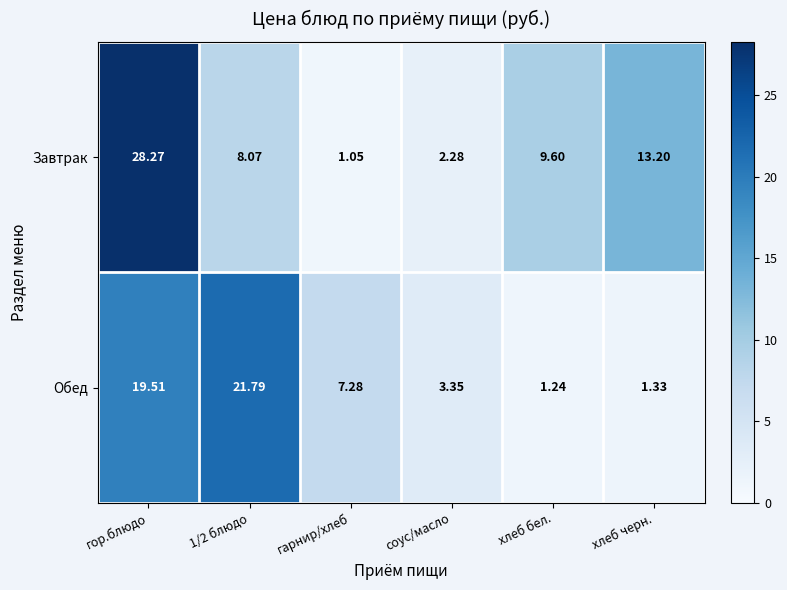

Which series has the largest range (max minus min)?

Завтрак